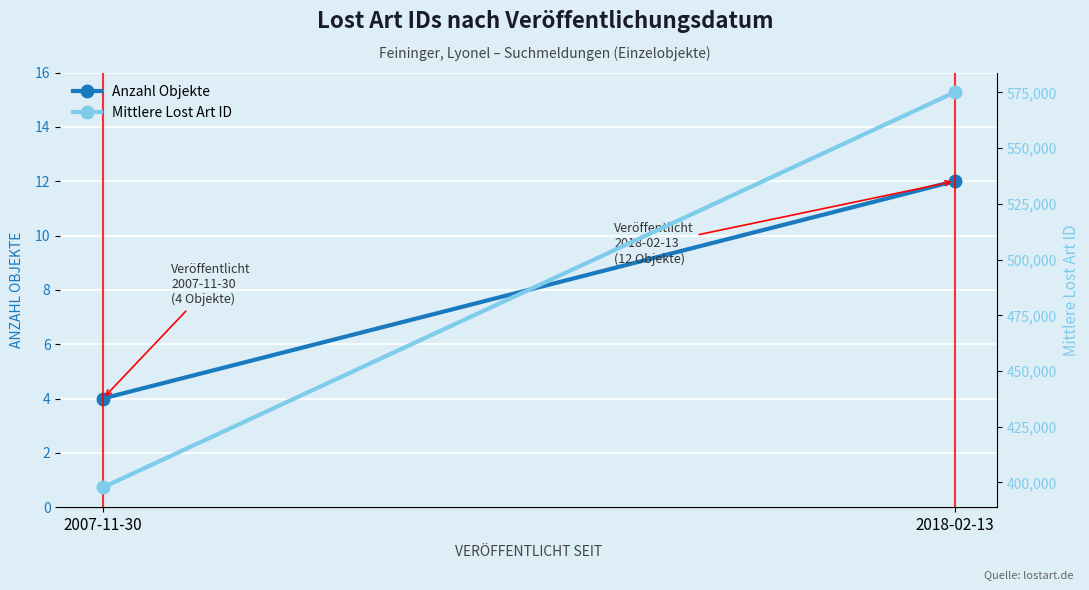

Reading right to left, transcribe all the data shown in this chart.

Anzahl Objekte: 2018-02-13=12.0	2007-11-30=4.0
Mittlere Lost Art ID: 2018-02-13=575098.0	2007-11-30=397789.5